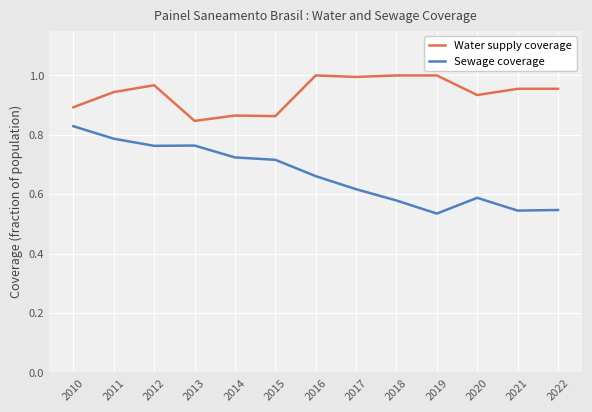

What is the total value across all series at 2015?

1.6